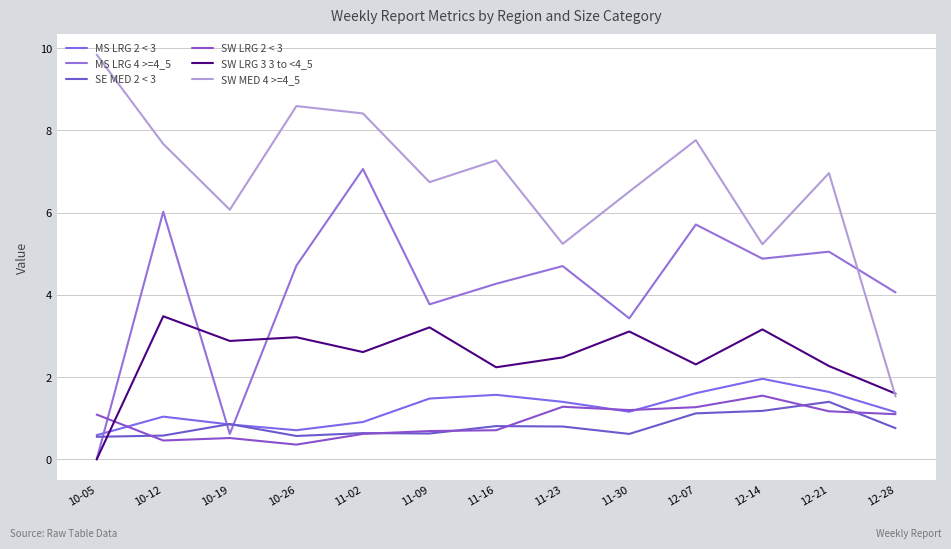

True or false: SW LRG 3 3 to <4_5 has a value of 1.4 at 10-05.

False